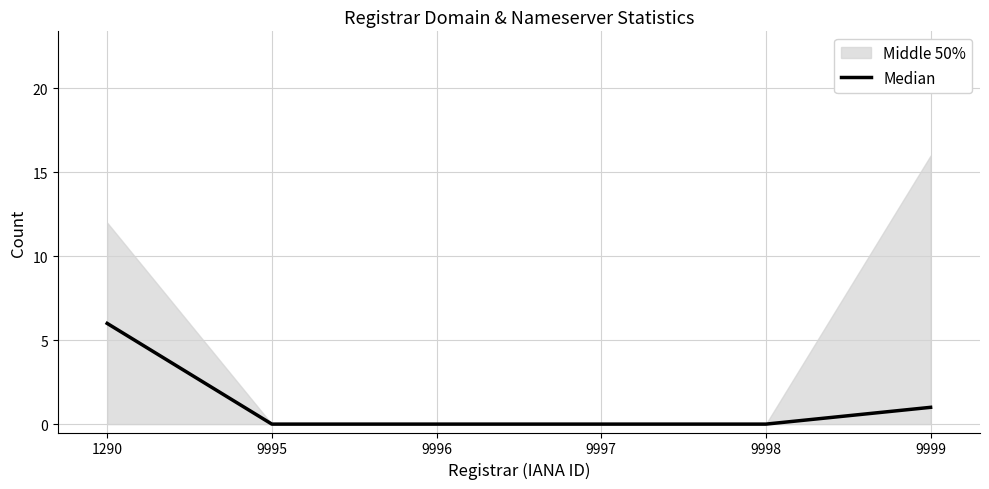

Where is the data nearest to the value 3?

9999